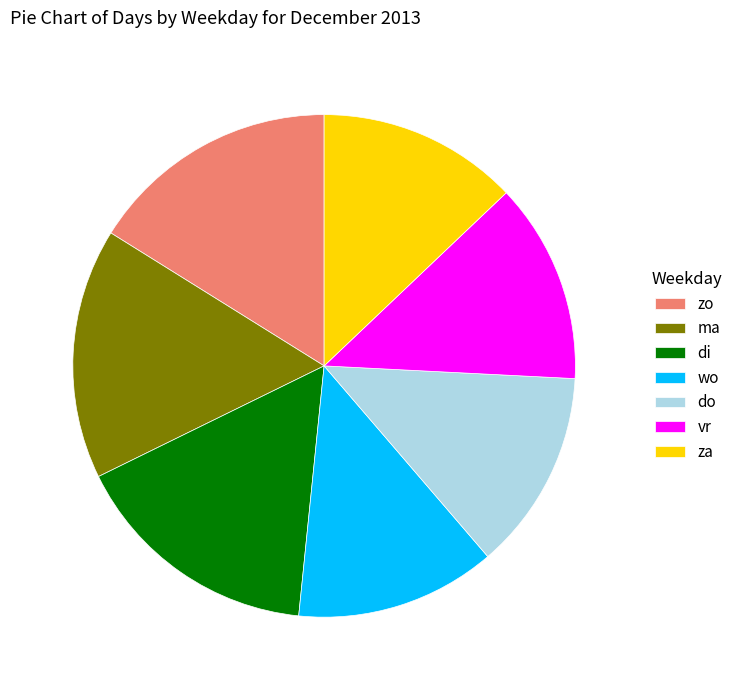

Which has a higher value, di or do?

di